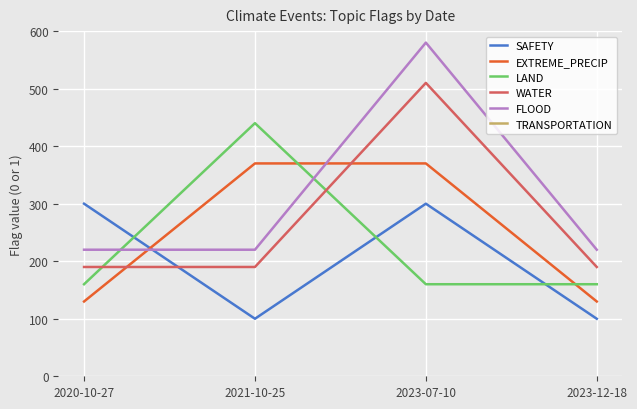

How many values in the FLOOD series exceed 220?

1